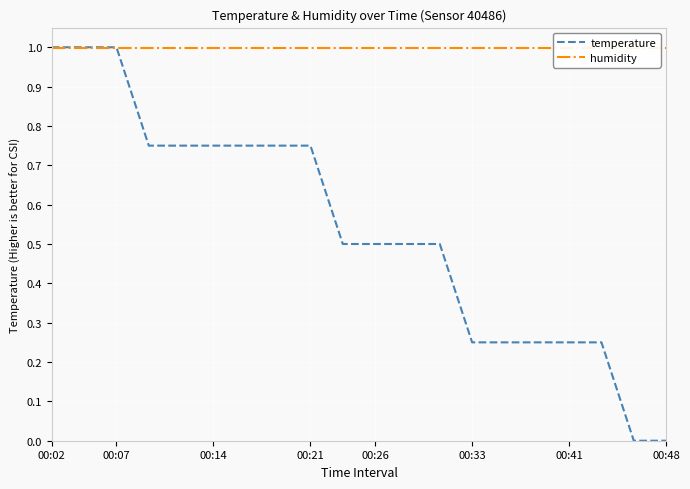

Which series has the widest spread of values?

temperature